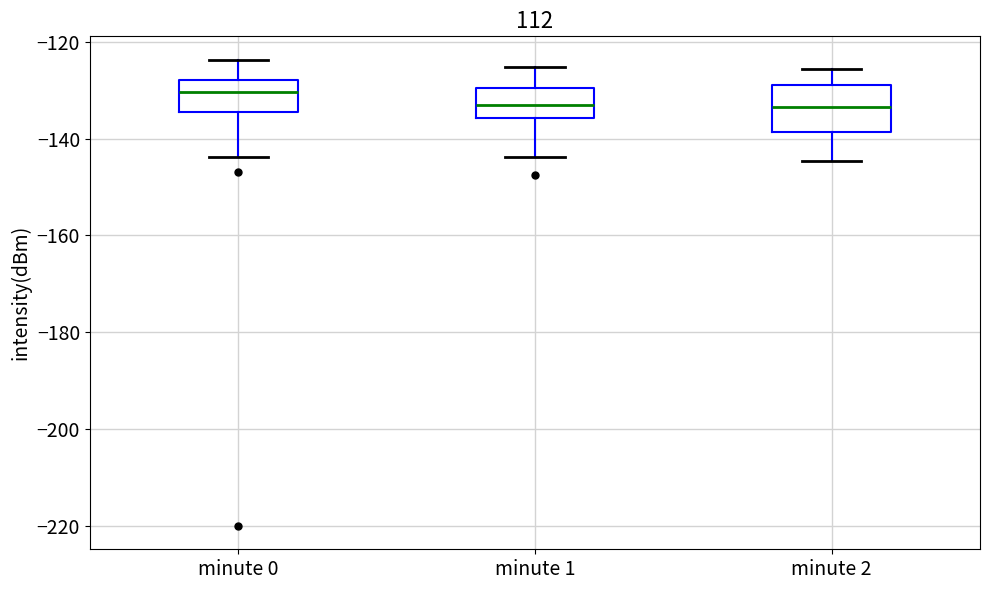

Reading left to right, read every box against the y-axis: the position of its median line, the range the box covers, and the ends of its whiskers. The values are not printed on the chart, so give them approximately, as read against the axis.

minute 0: median -130, box -134 to -128, whiskers -144 to -124
minute 1: median -134, box -136 to -130, whiskers -144 to -126
minute 2: median -134, box -138 to -130, whiskers -144 to -126